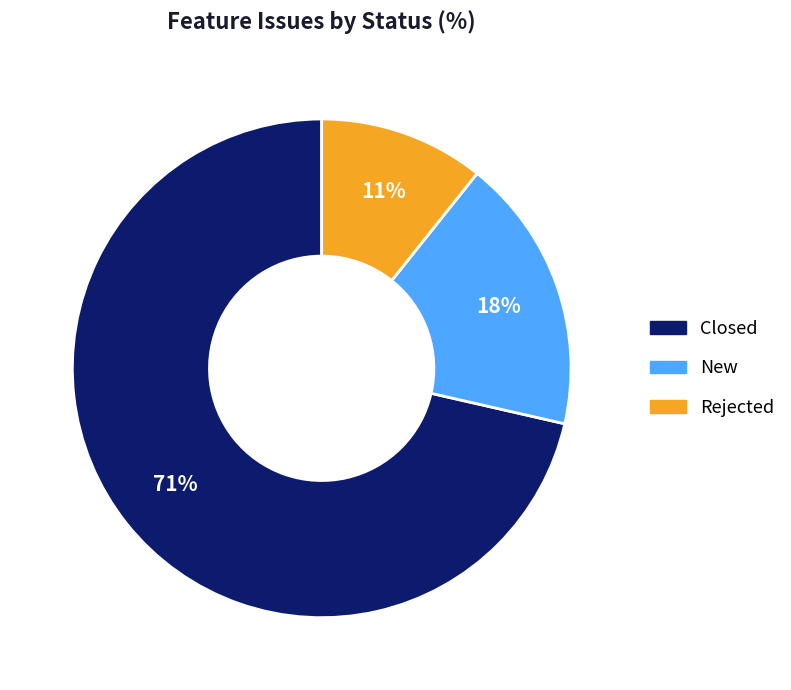

The Closed slice represents 84% of the pie. True or false?

False